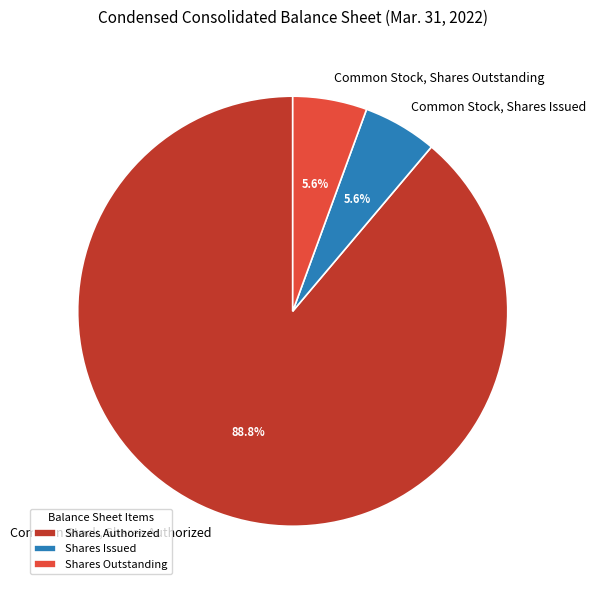

Does any single category account for the majority?

Yes